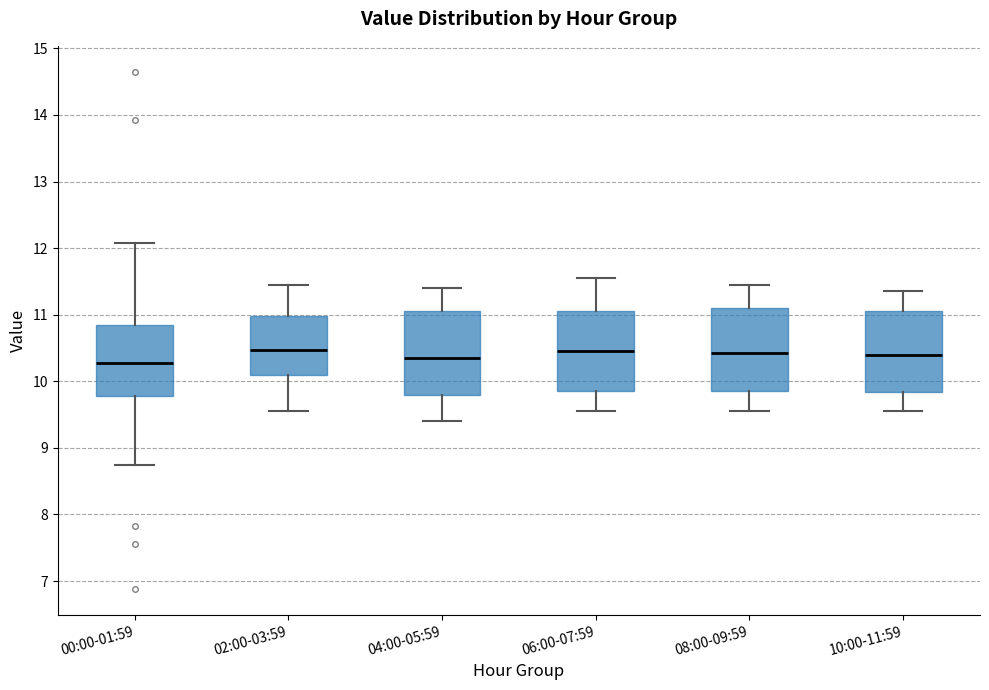

Reading left to right, transcribe this box plot: for each box, give where its median line is, the range the box spans, and where its two whiskers end, as read against the y-axis. The values are not printed on the chart, so give them approximately, as read against the axis.

00:00-01:59: median 10.3, box 9.8 to 10.8, whiskers 8.8 to 12.1
02:00-03:59: median 10.5, box 10.1 to 11.0, whiskers 9.6 to 11.5
04:00-05:59: median 10.4, box 9.8 to 11.1, whiskers 9.4 to 11.4
06:00-07:59: median 10.5, box 9.9 to 11.1, whiskers 9.6 to 11.6
08:00-09:59: median 10.4, box 9.9 to 11.1, whiskers 9.6 to 11.5
10:00-11:59: median 10.4, box 9.8 to 11.1, whiskers 9.6 to 11.4